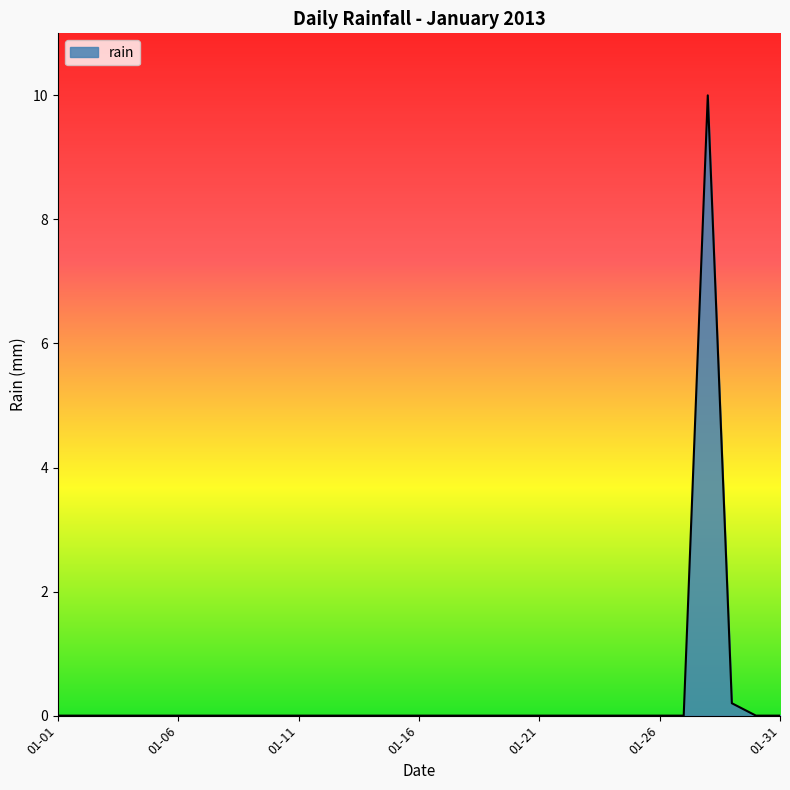

What is the difference between the maximum and minimum values?

10.0